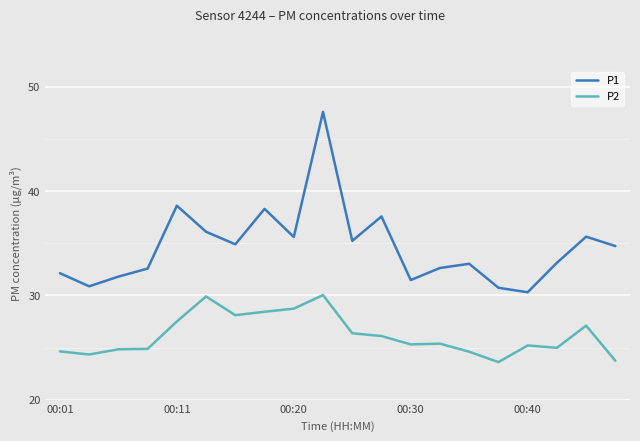

Which series has the largest total across all categories?

P1